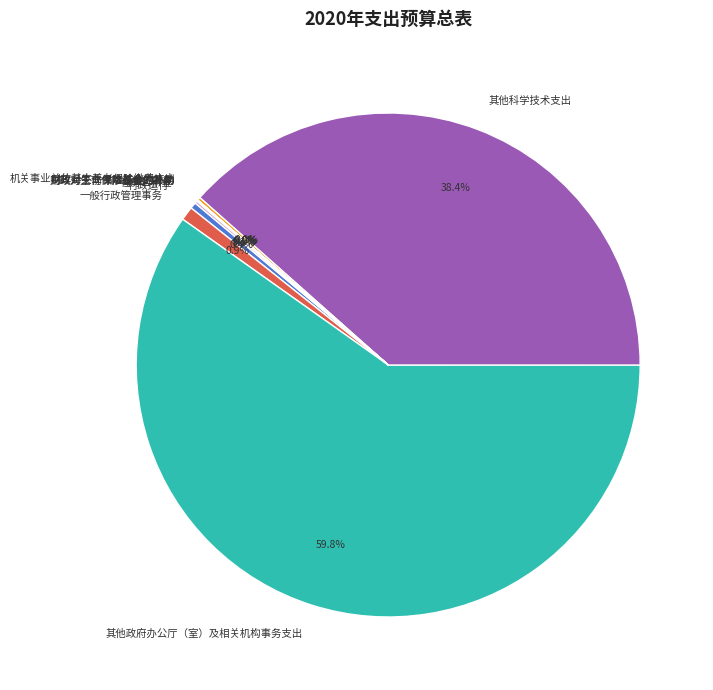

What percentage is the 其他科学技术支出 slice, to the nearest percent?

38%